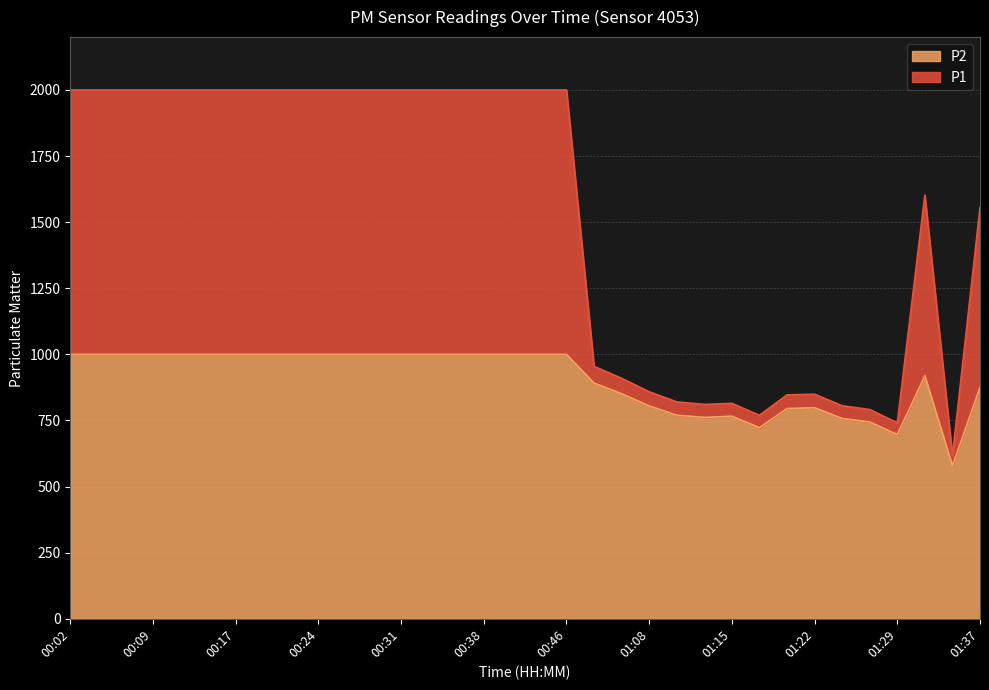

Where is P2 nearest to the value 789?

01:20